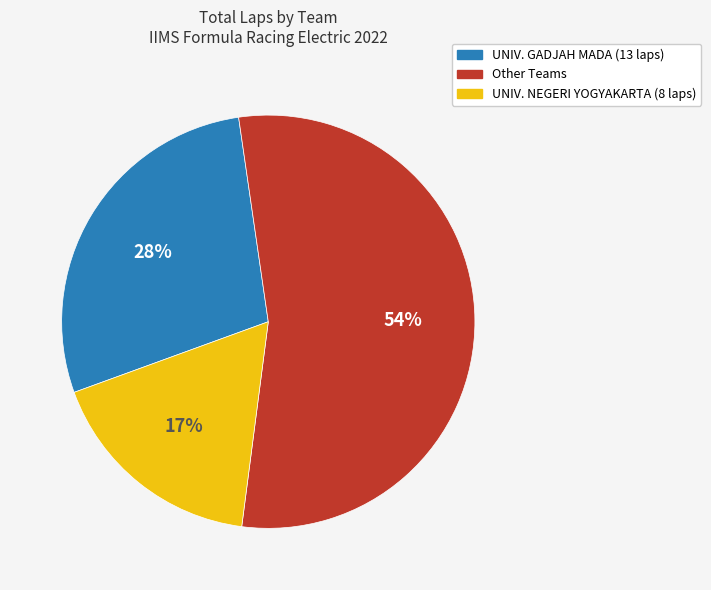

Is there any slice that represents more than half of the pie?

Yes